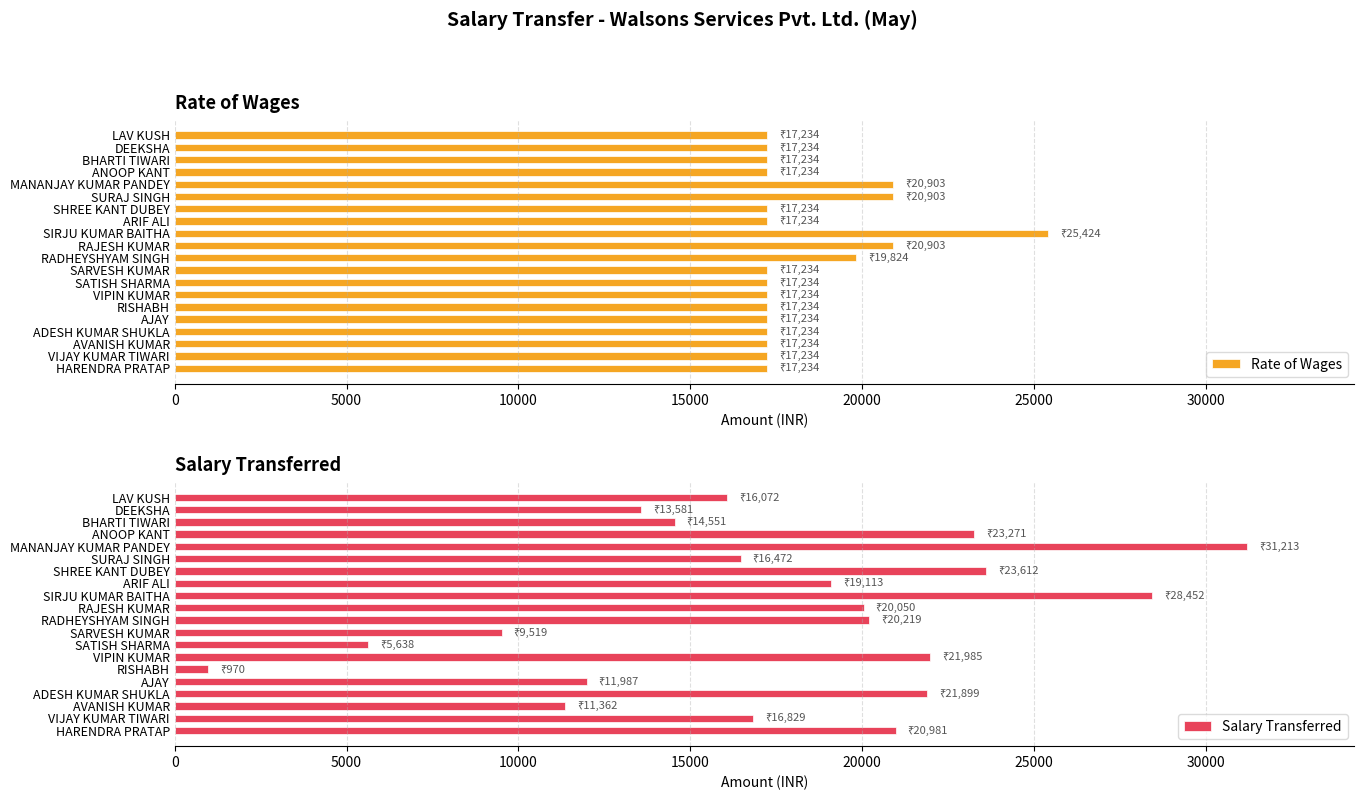

How many categories are shown in the chart?

20